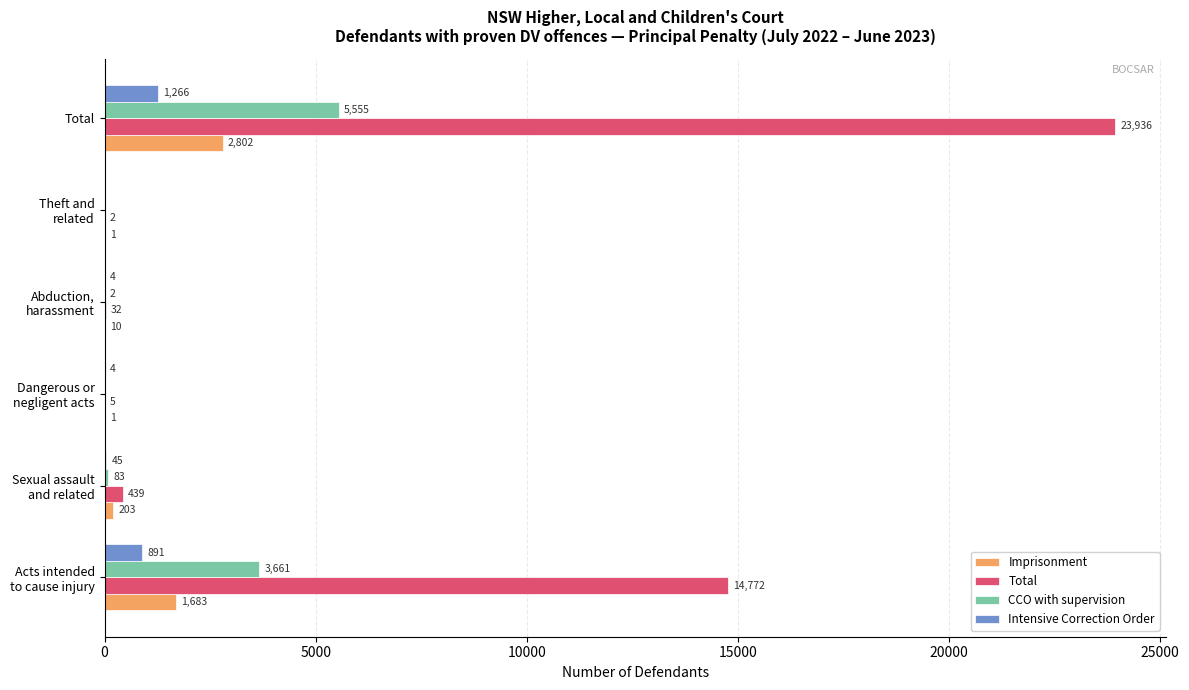

What is the total value across all series at Total?

33559